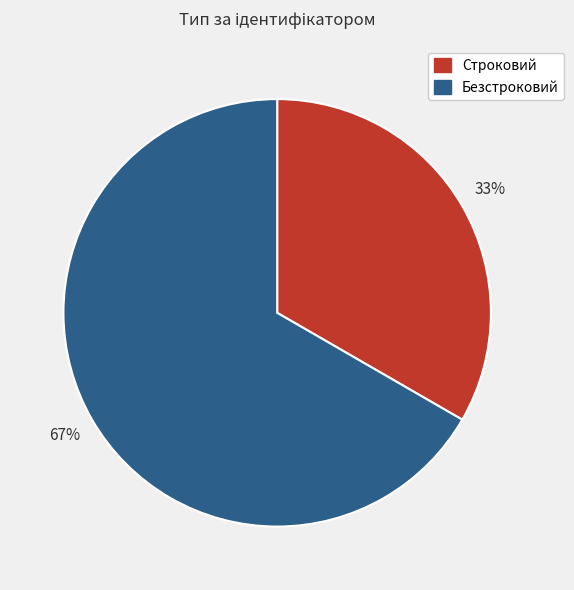

Do Строковий and Безстроковий together represent more than half of the pie?

Yes